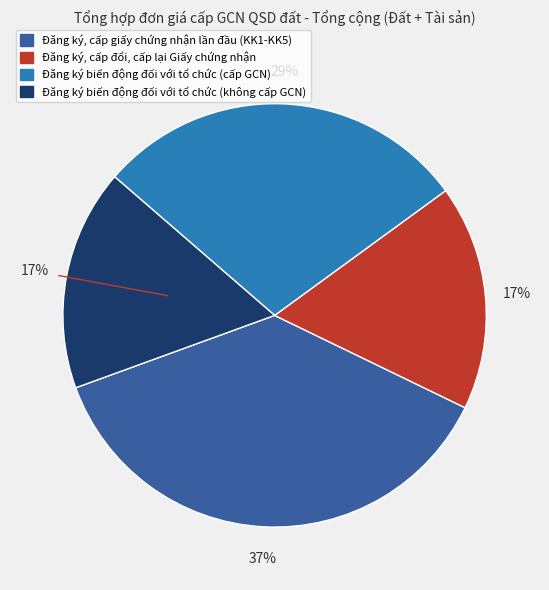

To the nearest percent, what is the difference between the largest and smallest slice percentages?

20%